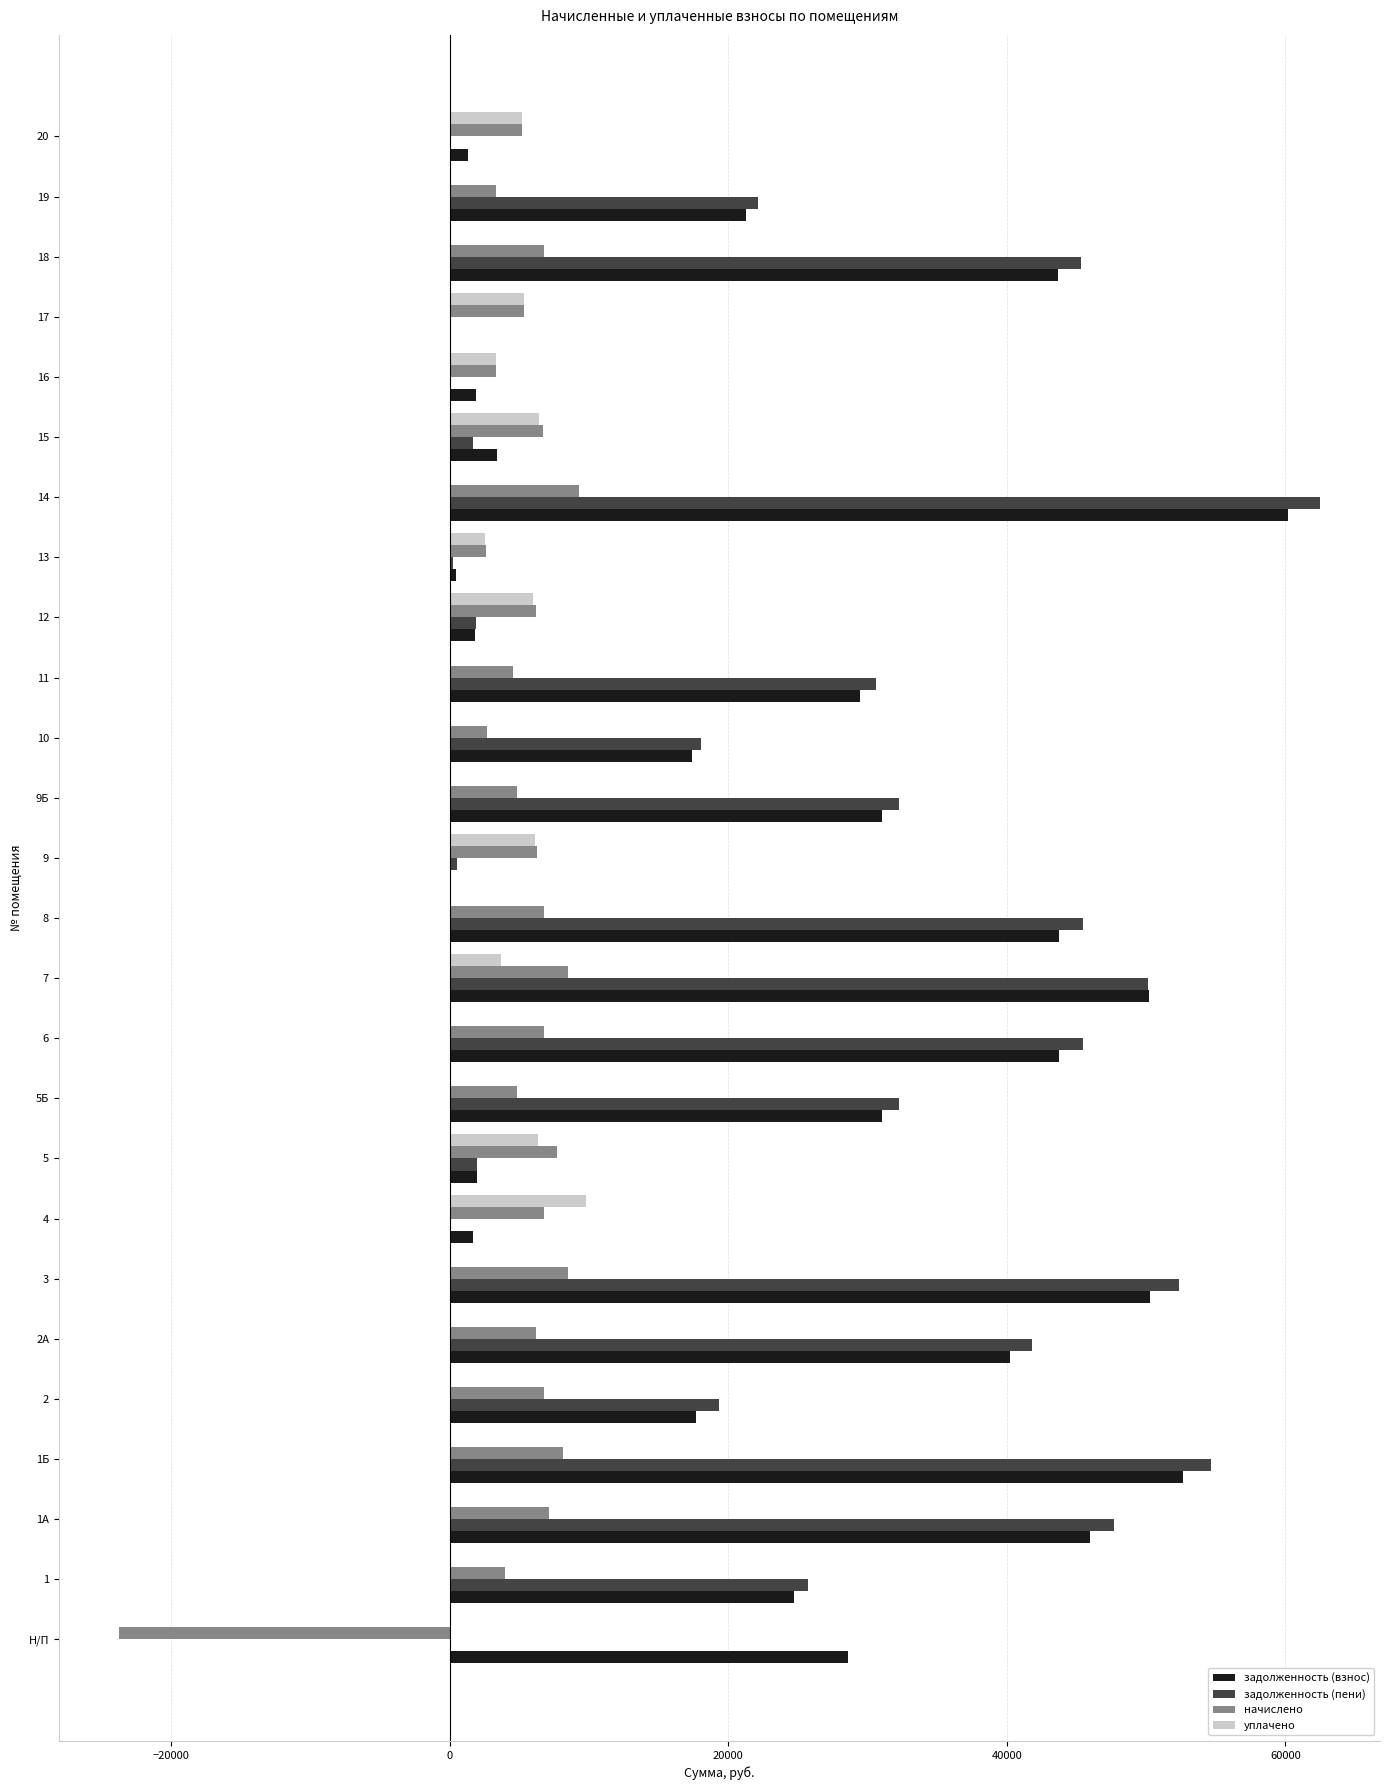

Between 9Б and 19, which series saw the biggest shift?

задолженность (пени)